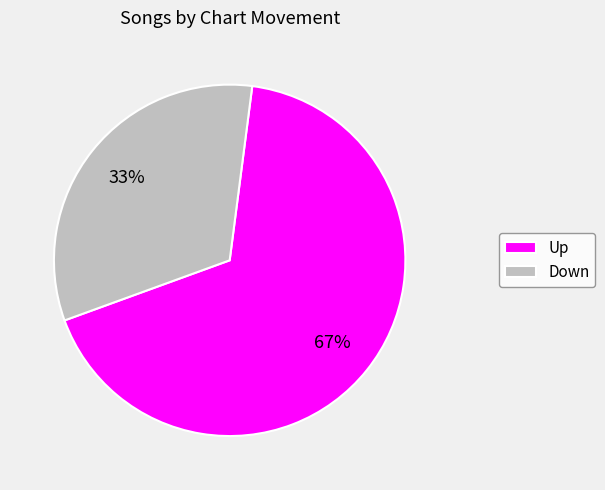

To the nearest percent, what is the combined percentage of Down and Up?

100%